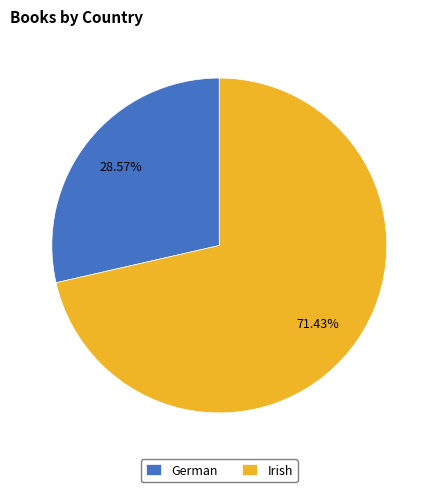

Combined, what portion of the pie is Irish and German?

100.0%